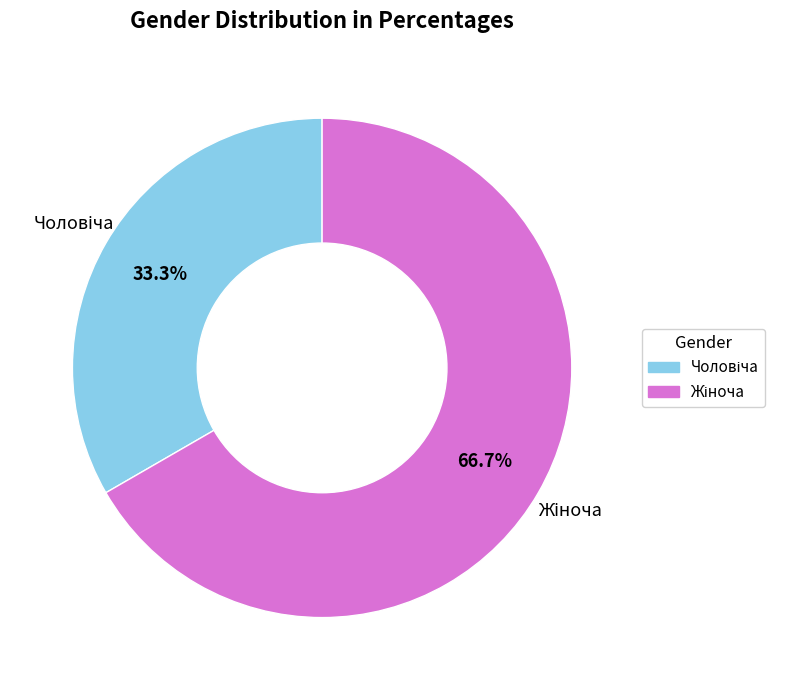

Is there any slice that represents more than half of the pie?

Yes